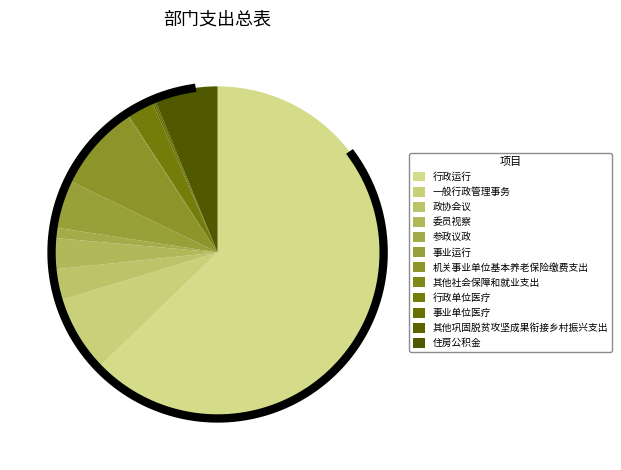

Is the sum of 委员视察 and 机关事业单位基本养老保险缴费支出 greater than half?

No